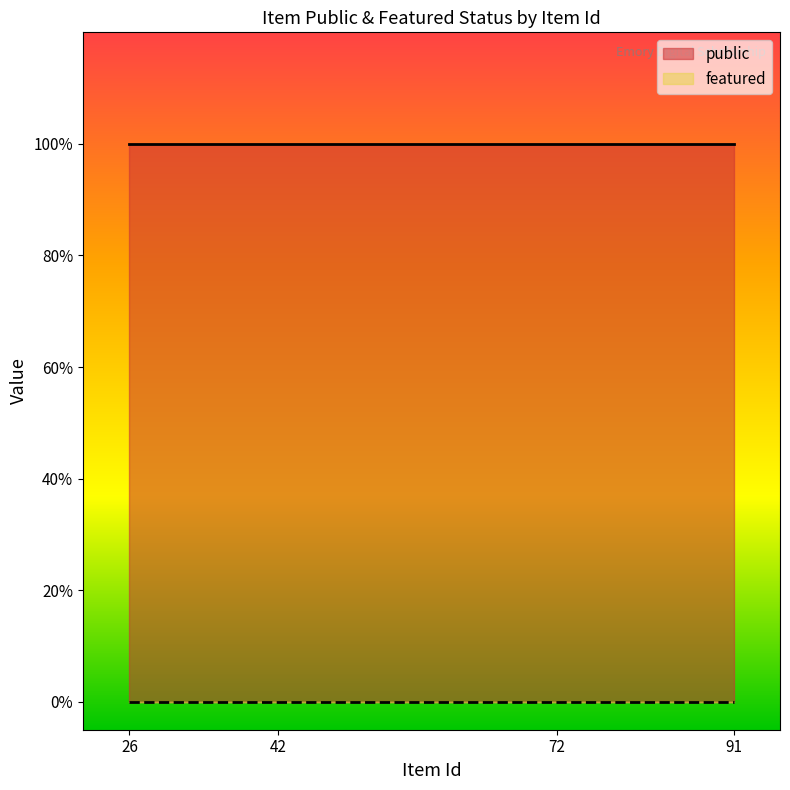

Which series changed the most between 72 and 91?

public